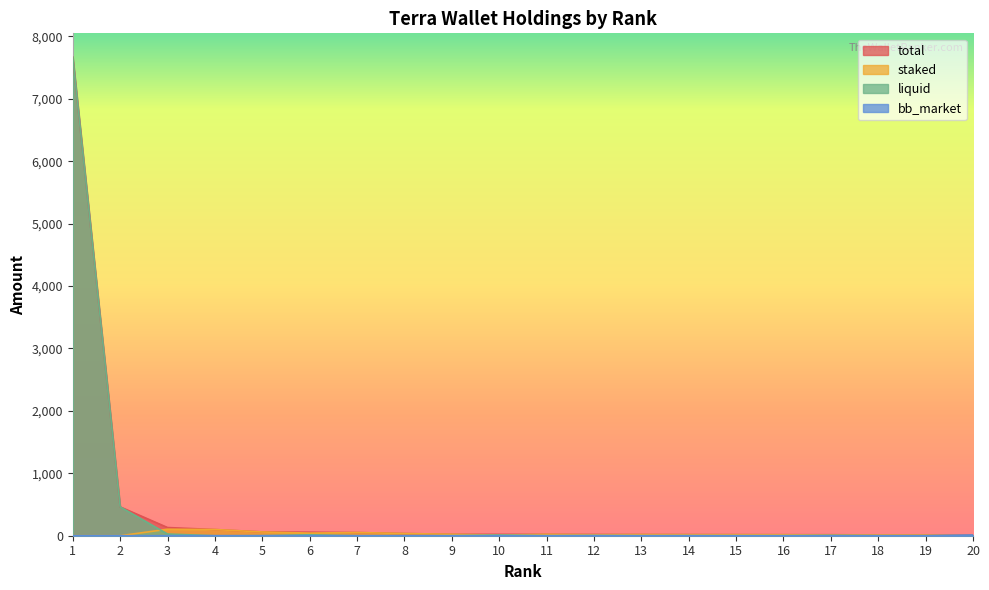

Reading right to left, transcribe all the data shown in this chart.

total: 11	11	12	16	16	17	18	19	20	22	22	23	35	51	57	61	99	131	462	7665
staked: 0	11	12	11	16	17	17	19	16	22	11	23	35	51	42	60	99	104	0	0
liquid: 0	0	0	5	0	0	0	0	2	0	11	0	0	0	15	1	0	27	462	7665
bb_market: 11	0	0	0	0	0	1	0	2	0	0	0	0	0	0	0	0	0	0	0